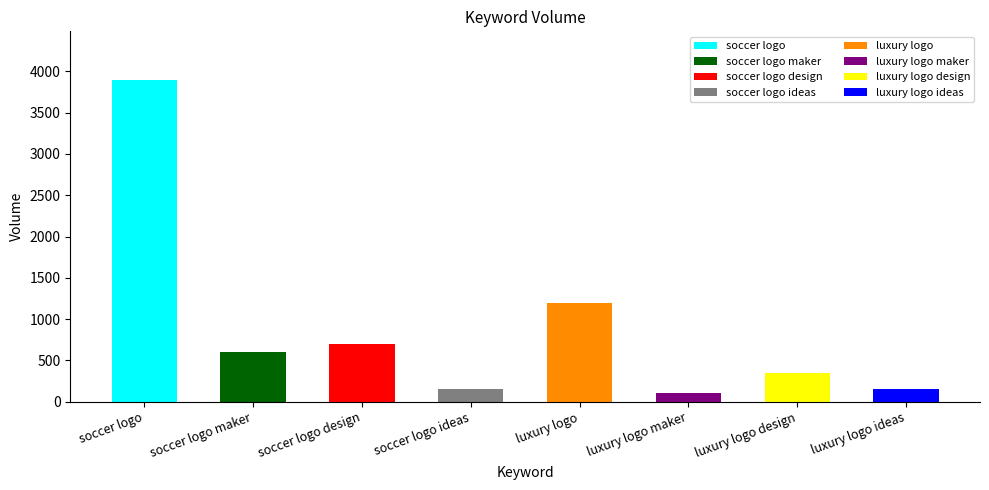

True or false: the data shows 100 at luxury logo maker.

True